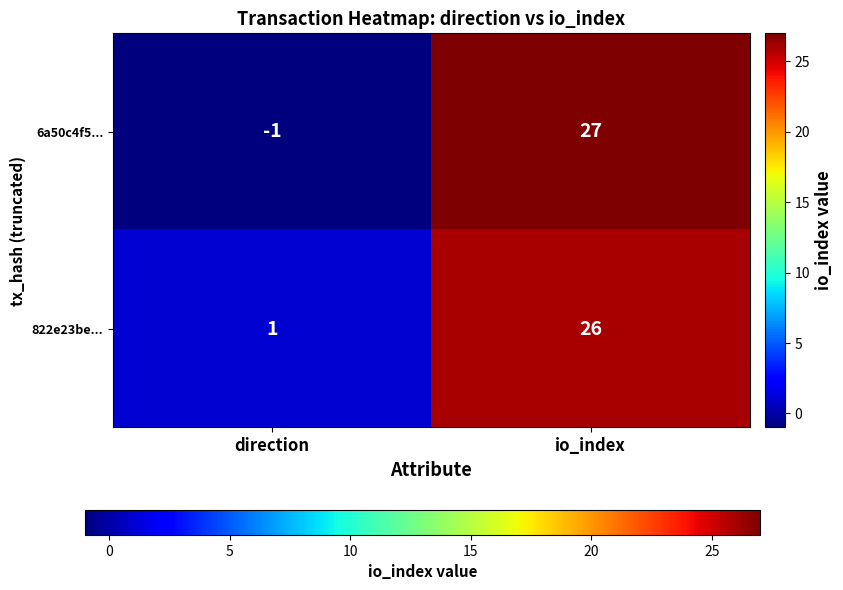

Reading left to right, what are all the values shown in this chart?

6a50c4f5...: -1	27
822e23be...: 1	26